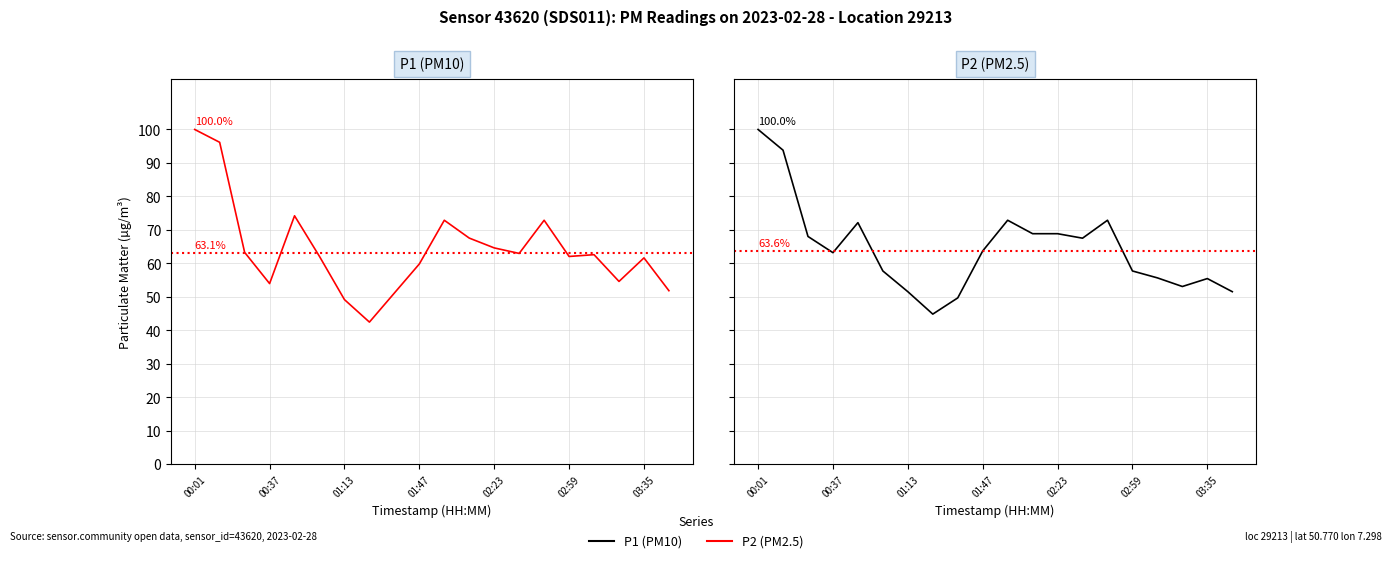

Reading left to right, extract all data points from this chart.

P1: 100.0	96.2	63.3	54.0	74.2	62.1	49.2	42.5	51.1	59.8	72.9	67.6	64.6	63.0	72.9	62.1	62.6	54.6	61.6	51.8
P2: 100.0	93.8	68.0	63.2	72.2	57.7	51.5	44.8	49.7	63.7	72.9	68.9	68.9	67.5	72.9	57.7	55.7	53.1	55.5	51.5